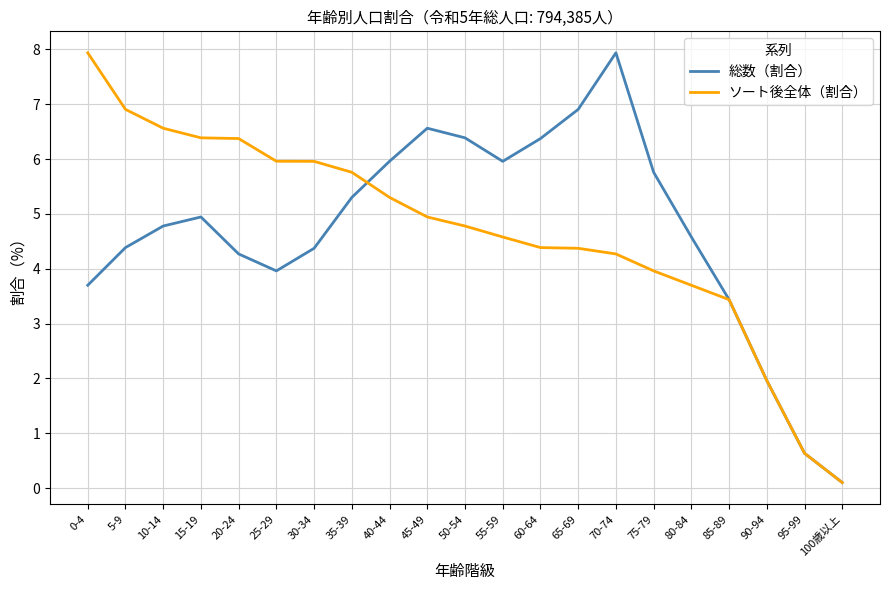

Does the chart have visible grid lines?

Yes